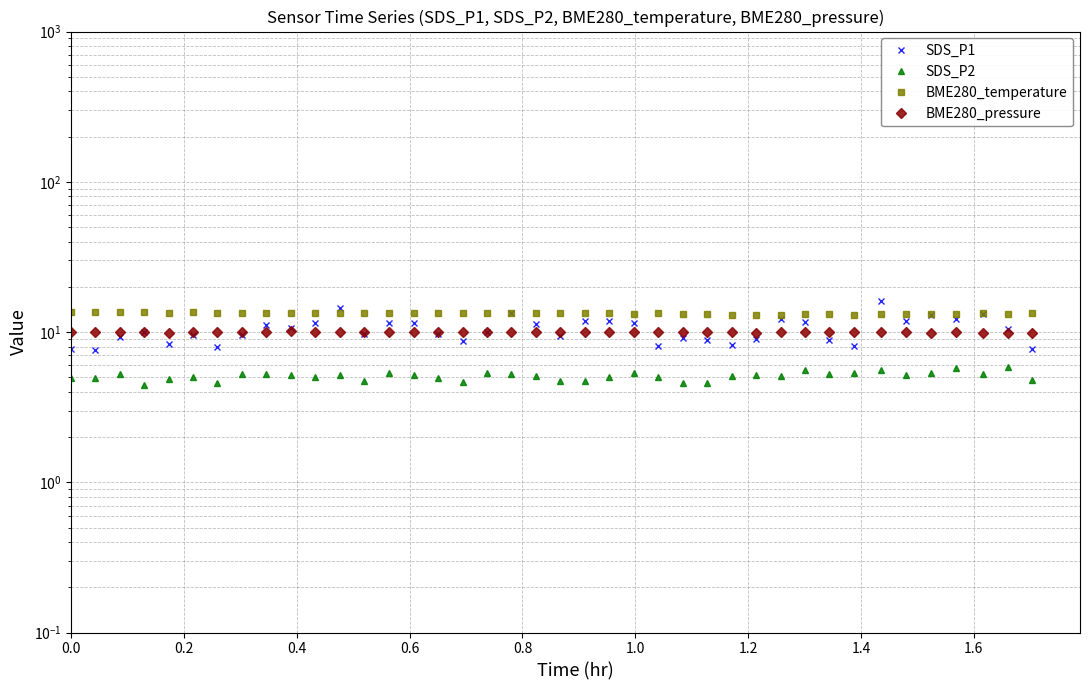

True or false: SDS_P1 and SDS_P2 intersect in this chart.

False